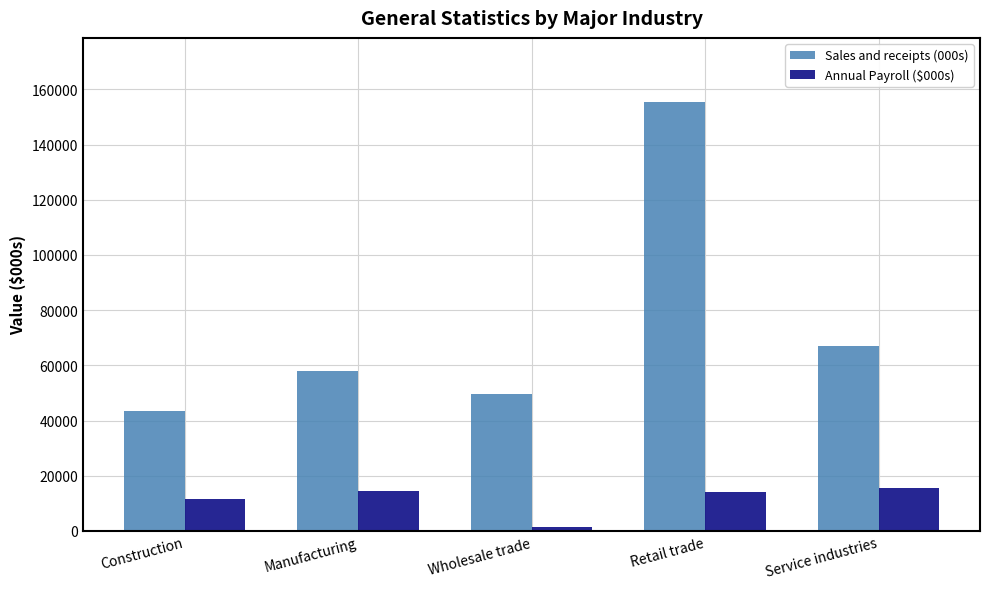

How many distinct data groups are displayed?

2